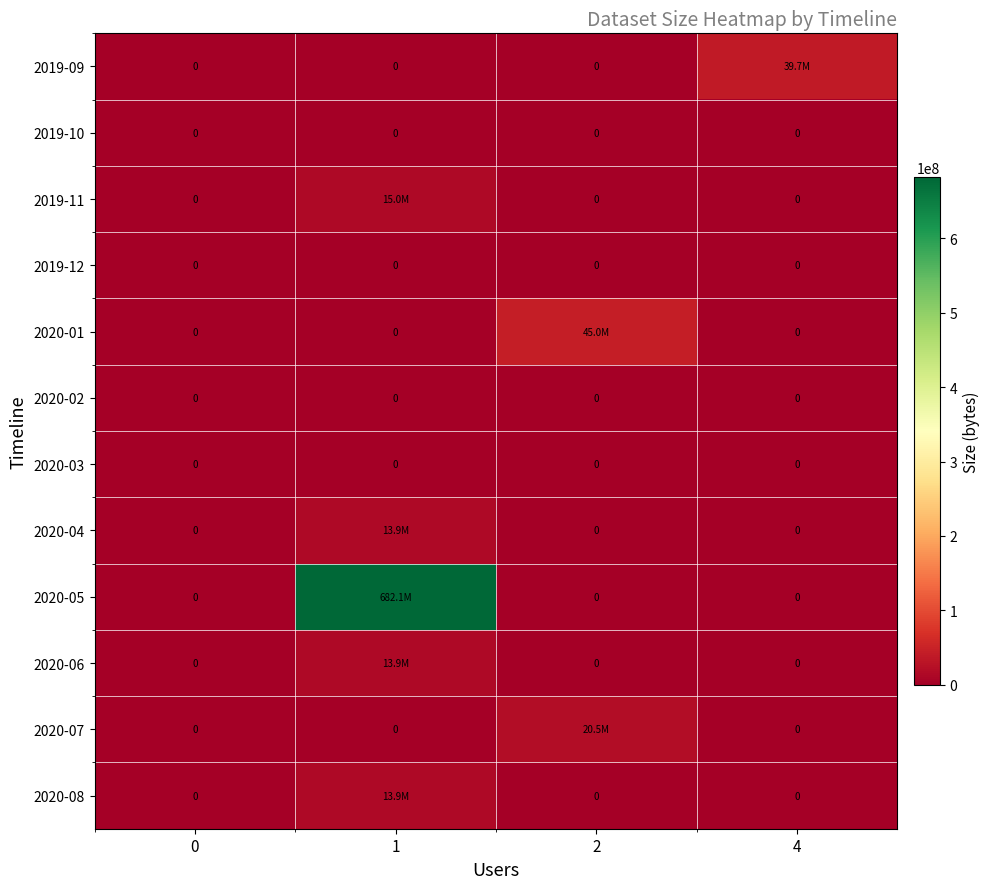

What is the total value across all series at 2?

65570830